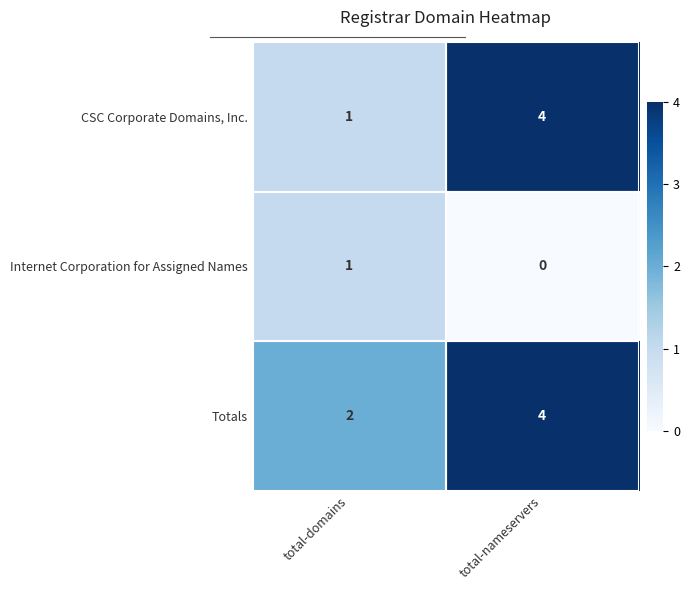

True or false: Totals has a value of 2 at total-nameservers.

False